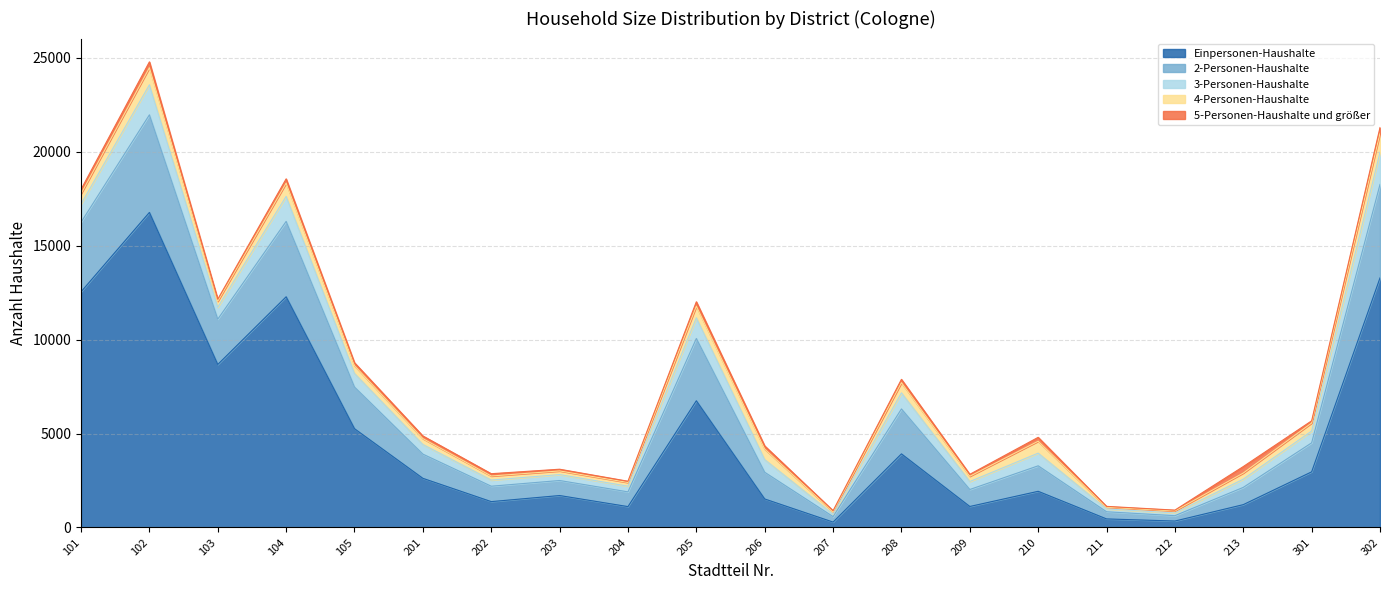

Reading right to left, extract all data points from this chart.

Einpersonen-Haushalte: 13288	2962	1216	343	456	1926	1118	3919	287	1518	6746	1112	1701	1377	2617	5259	12283	8679	16774	12547
2-Personen-Haushalte: 4975	1544	919	286	381	1357	904	2392	292	1422	3316	784	800	820	1289	2217	4012	2412	5195	3704
3-Personen-Haushalte: 1716	628	437	143	151	675	425	856	131	674	1102	304	315	328	513	725	1332	636	1599	970
4-Personen-Haushalte: 1010	428	327	109	89	634	281	544	126	561	619	195	195	215	312	415	706	318	909	545
5-Personen-Haushalte und größer: 304	116	344	44	47	208	102	176	59	168	234	67	91	123	142	155	228	109	313	233